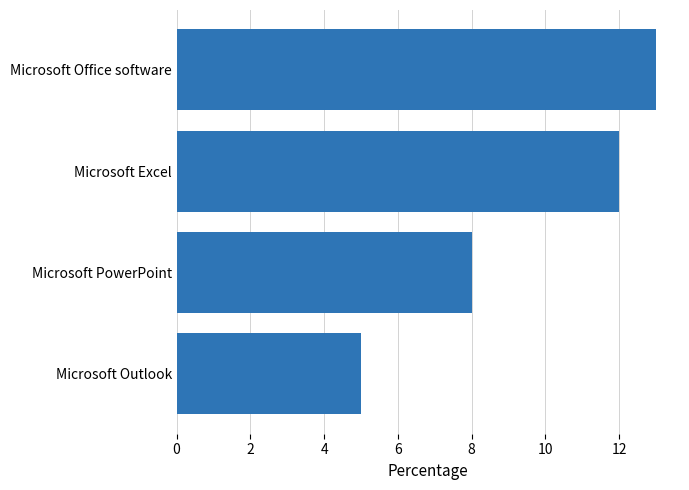

List the labels in order of value, largest first.

Microsoft Office software, Microsoft Excel, Microsoft PowerPoint, Microsoft Outlook